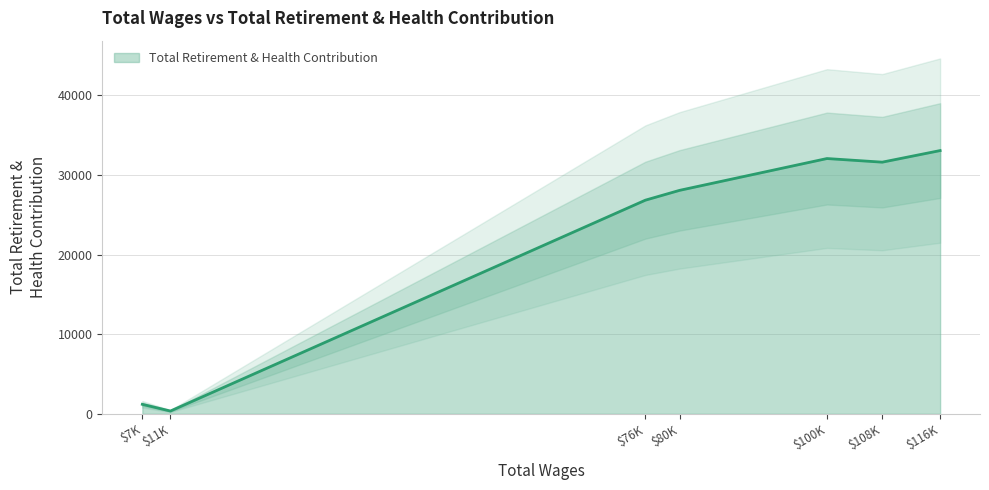

The value of Total Retirement & Health Contribution at $80K is 16159. True or false?

False